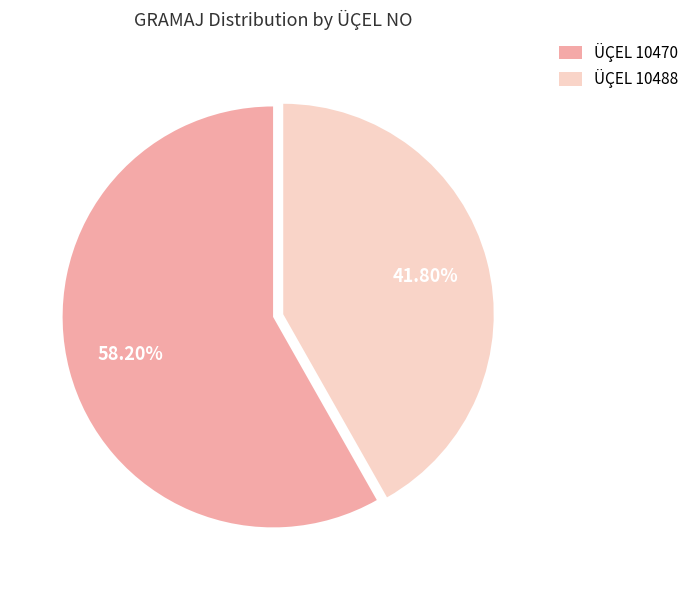

Which slice represents more than half of the pie?

ÜÇEL 10470